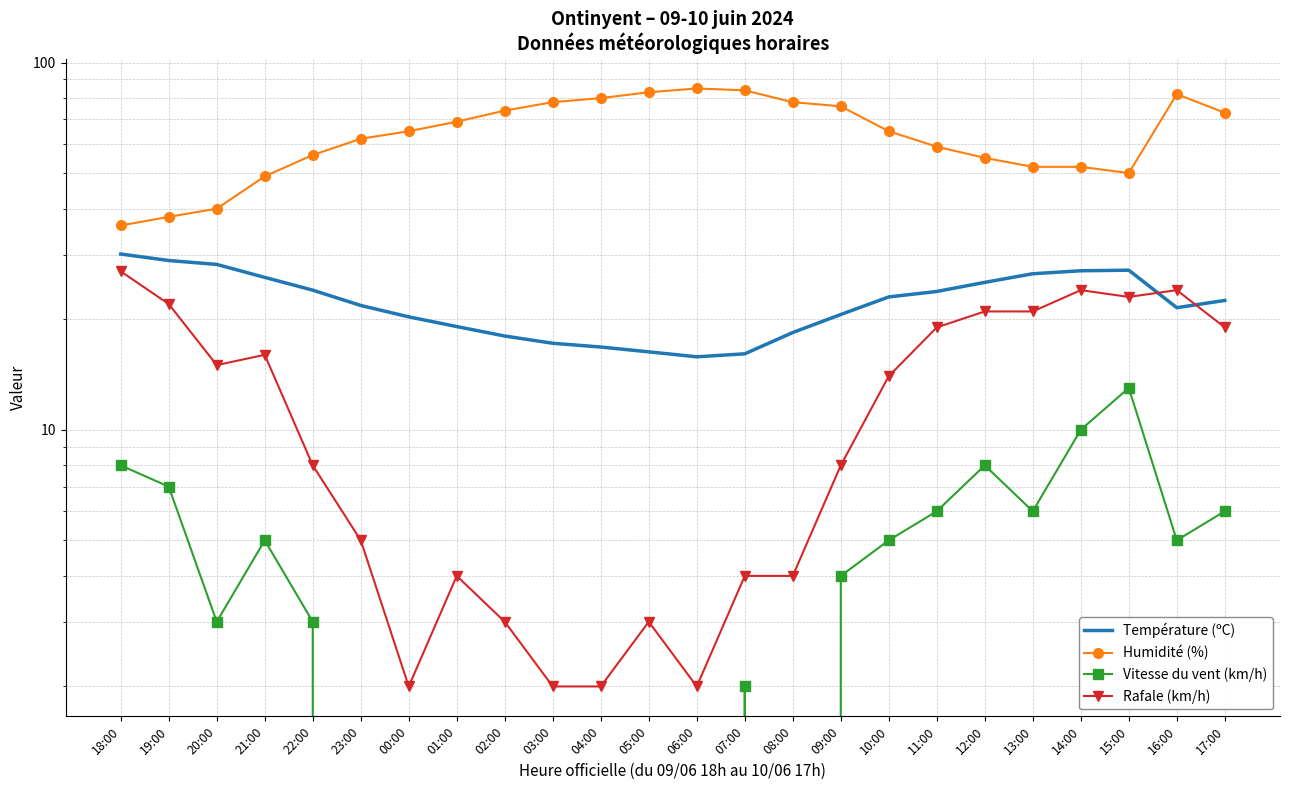

What are all the series names shown in the legend?

Température (ºC), Humidité (%), Vitesse du vent (km/h), Rafale (km/h)